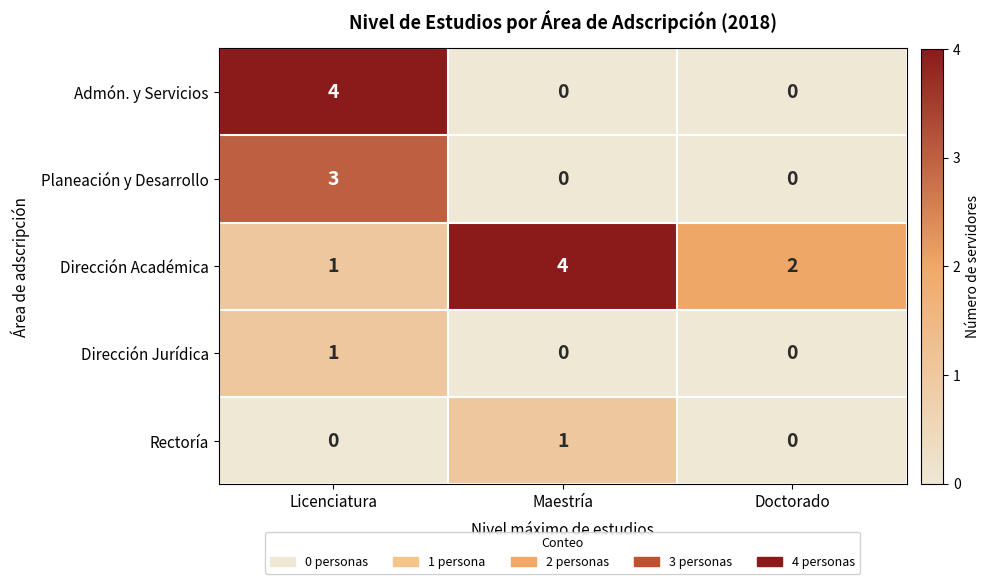

The Rectoría series shows 0 at Licenciatura. True or false?

True